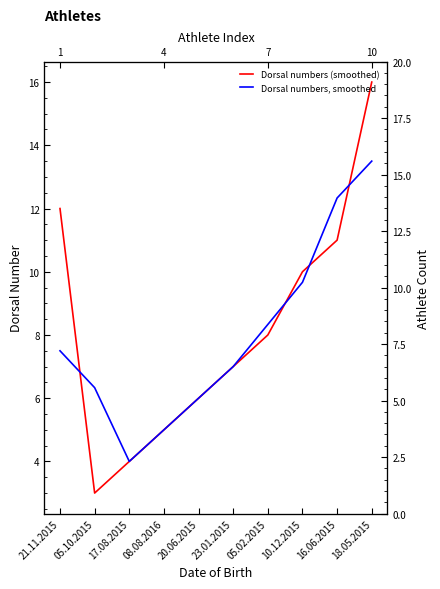

At which category does Dorsal numbers, smoothed reach its first local valley?

17.08.2015